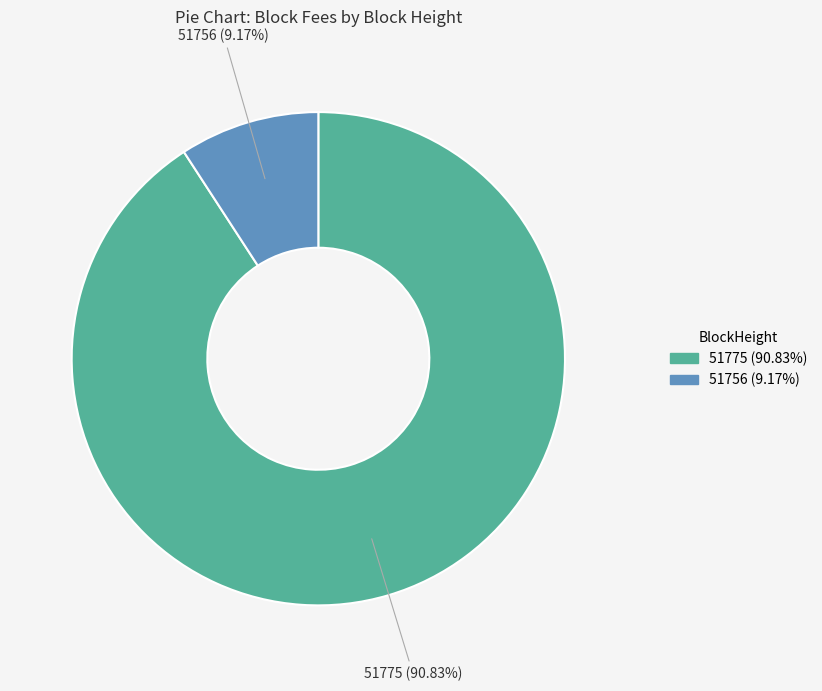

Is 51775 the majority of the pie?

Yes